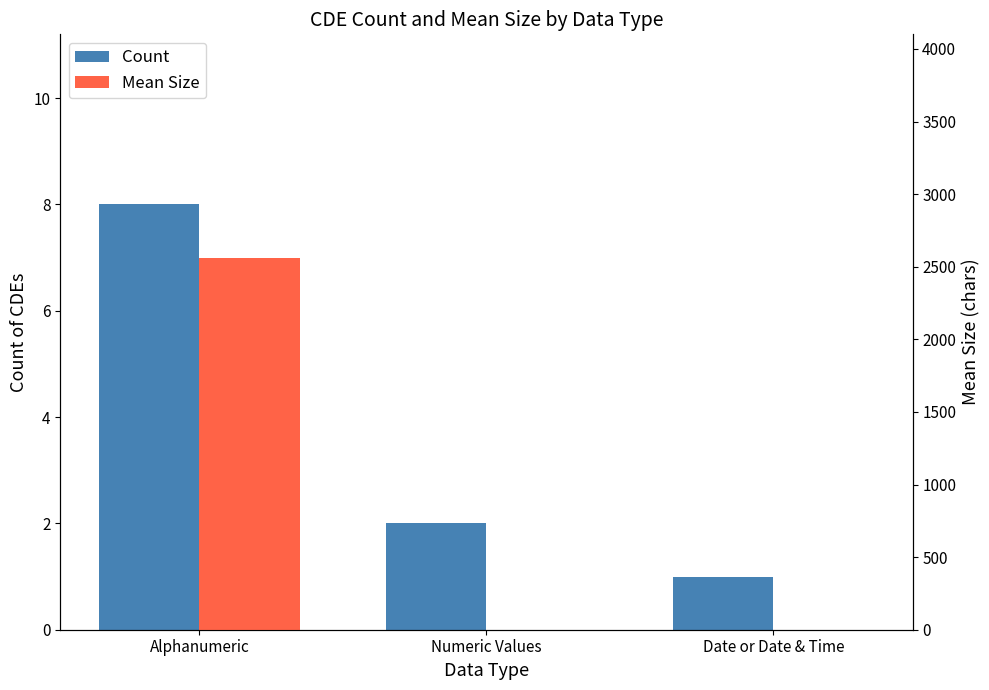

Where is Mean Size nearest to the value 1281?

Numeric Values